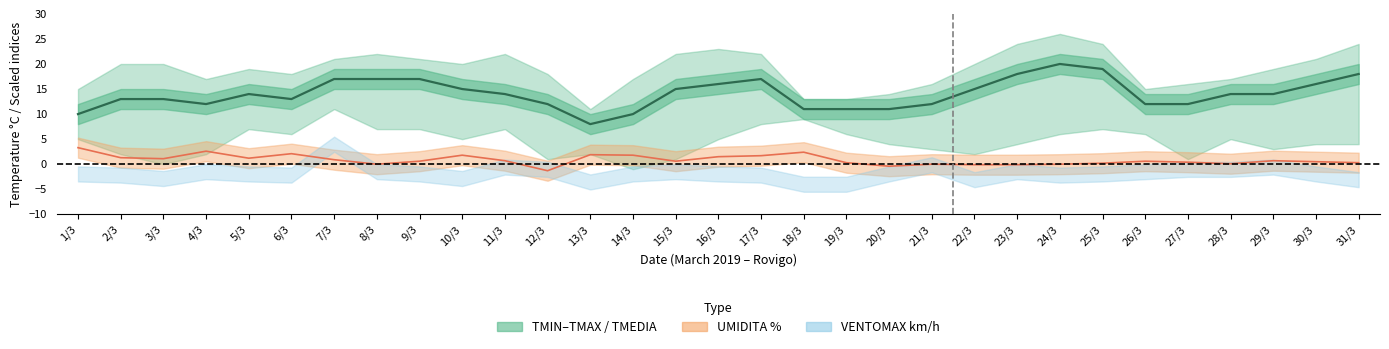

True or false: UMIDITA line has more than 1 points higher than both neighbors.

True